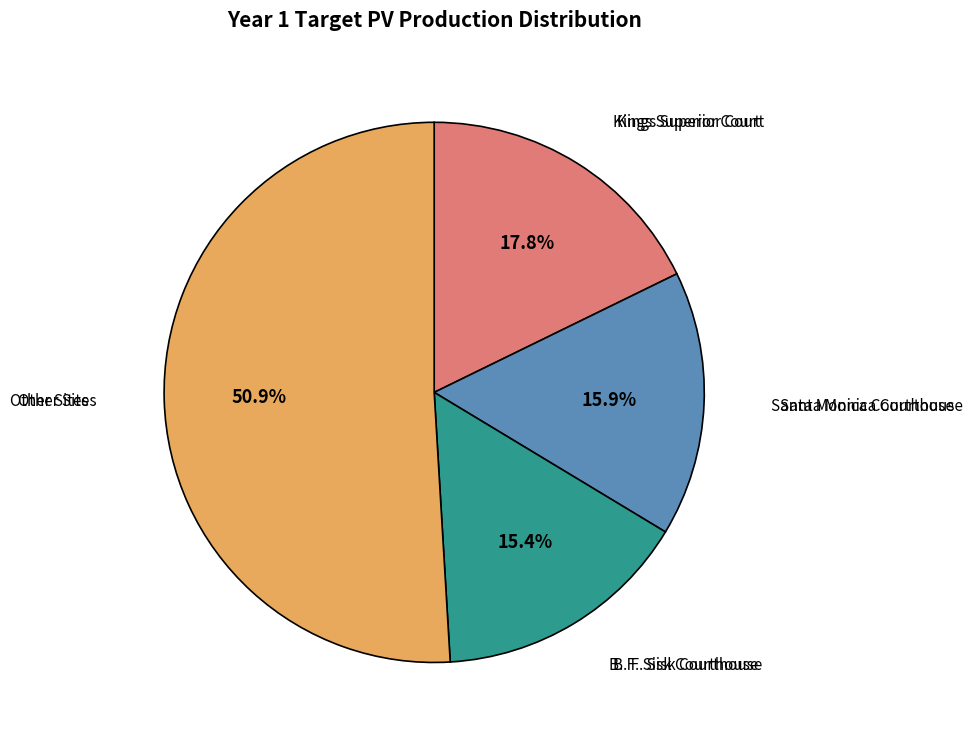

Is there any slice that represents more than half of the pie?

Yes